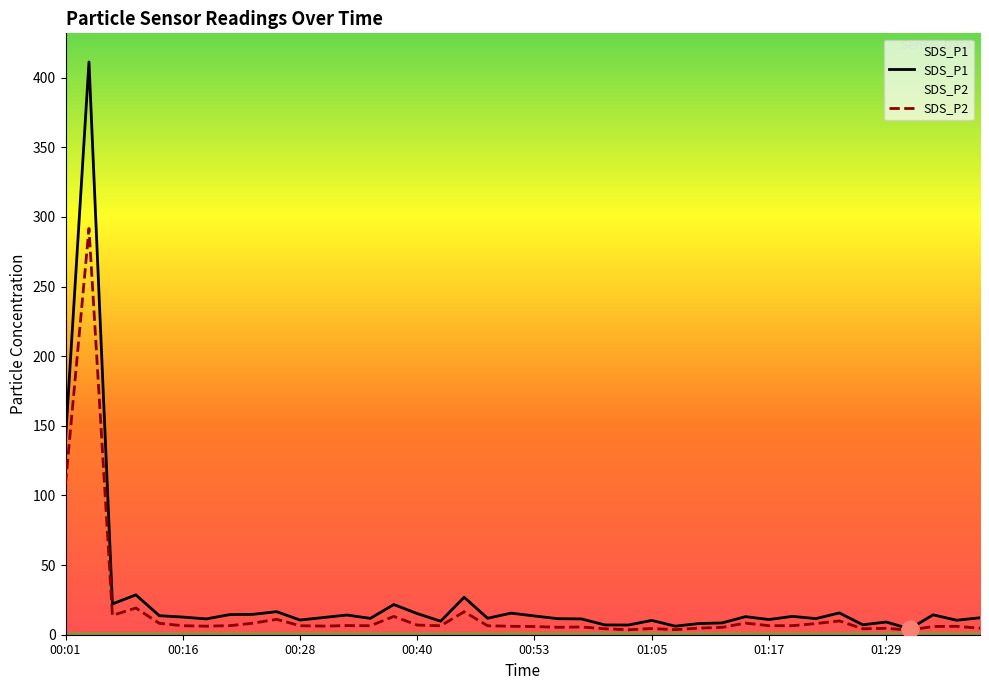

Where is the first local minimum for SDS_P2?

00:06